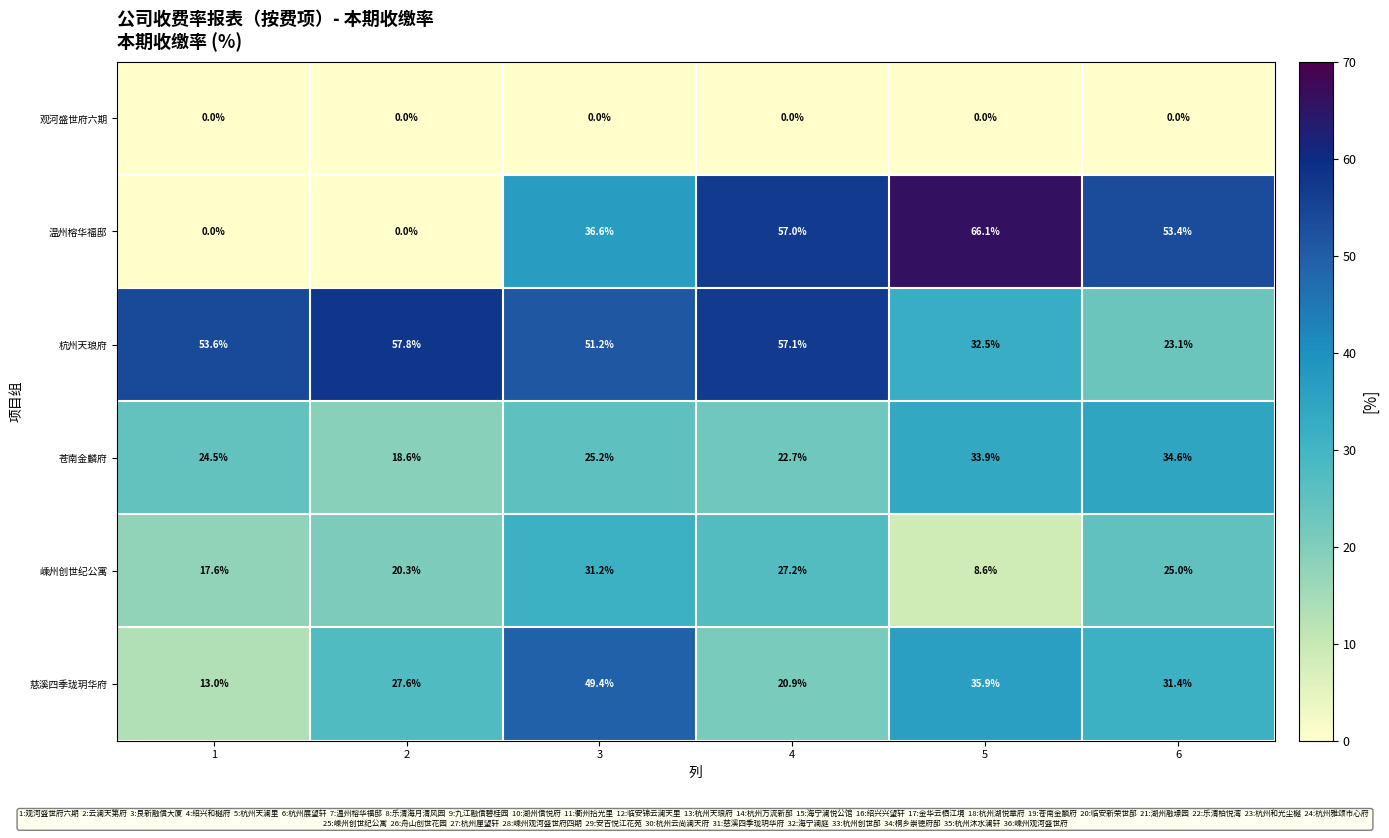

Between 4 and 5, which series saw the biggest shift?

杭州天琅府